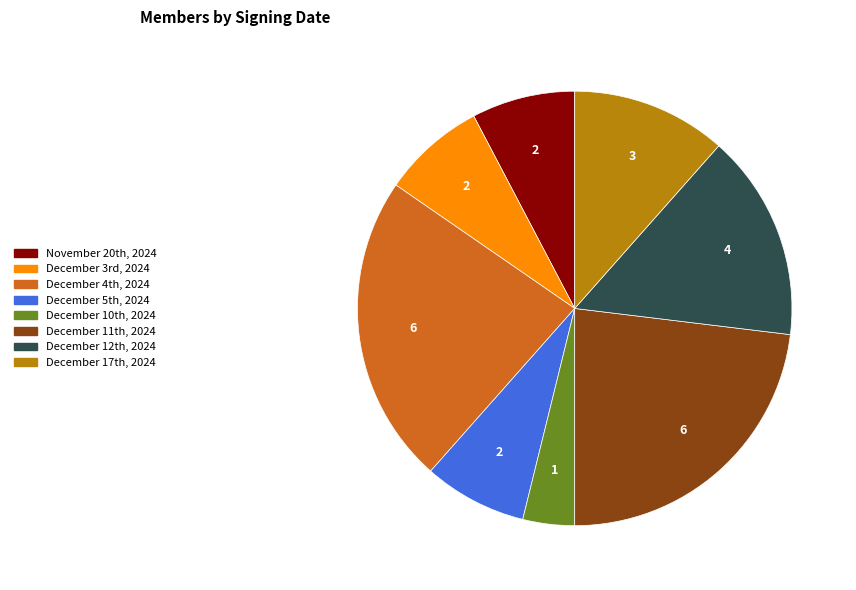

Which category has the smallest portion of the pie?

December 10th, 2024